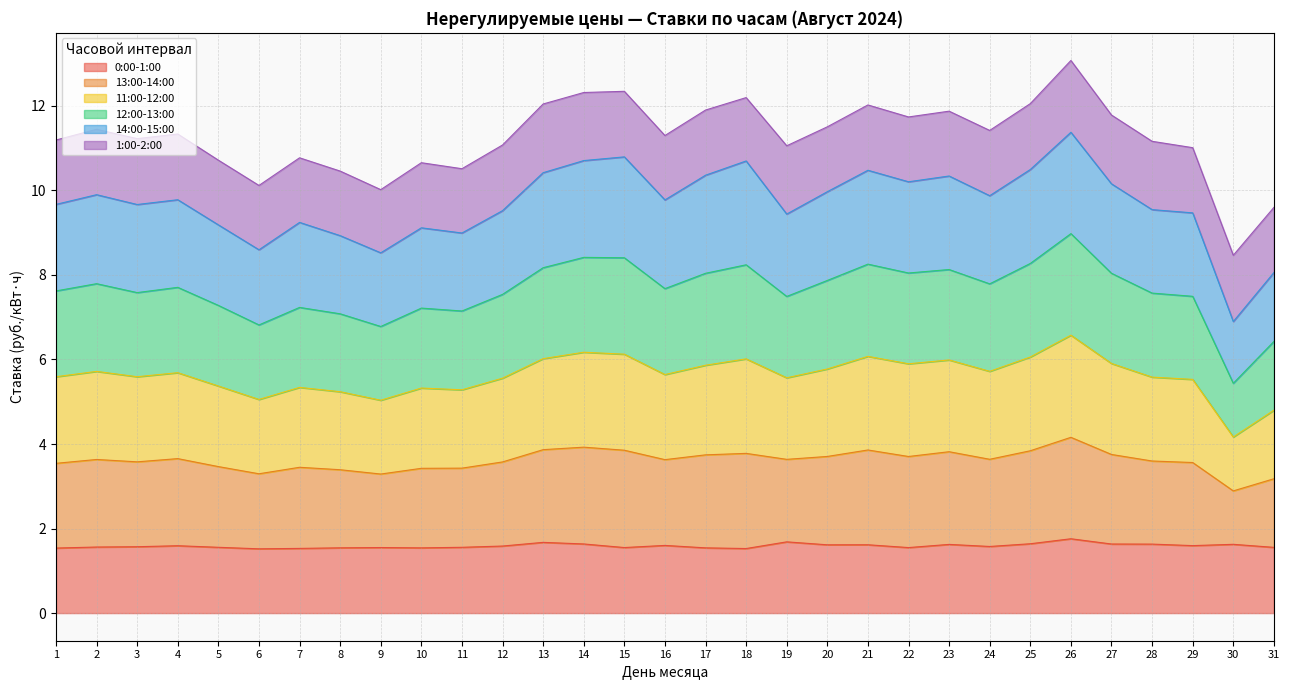

What is the lowest value of the 0:00-1:00 series?

1.5